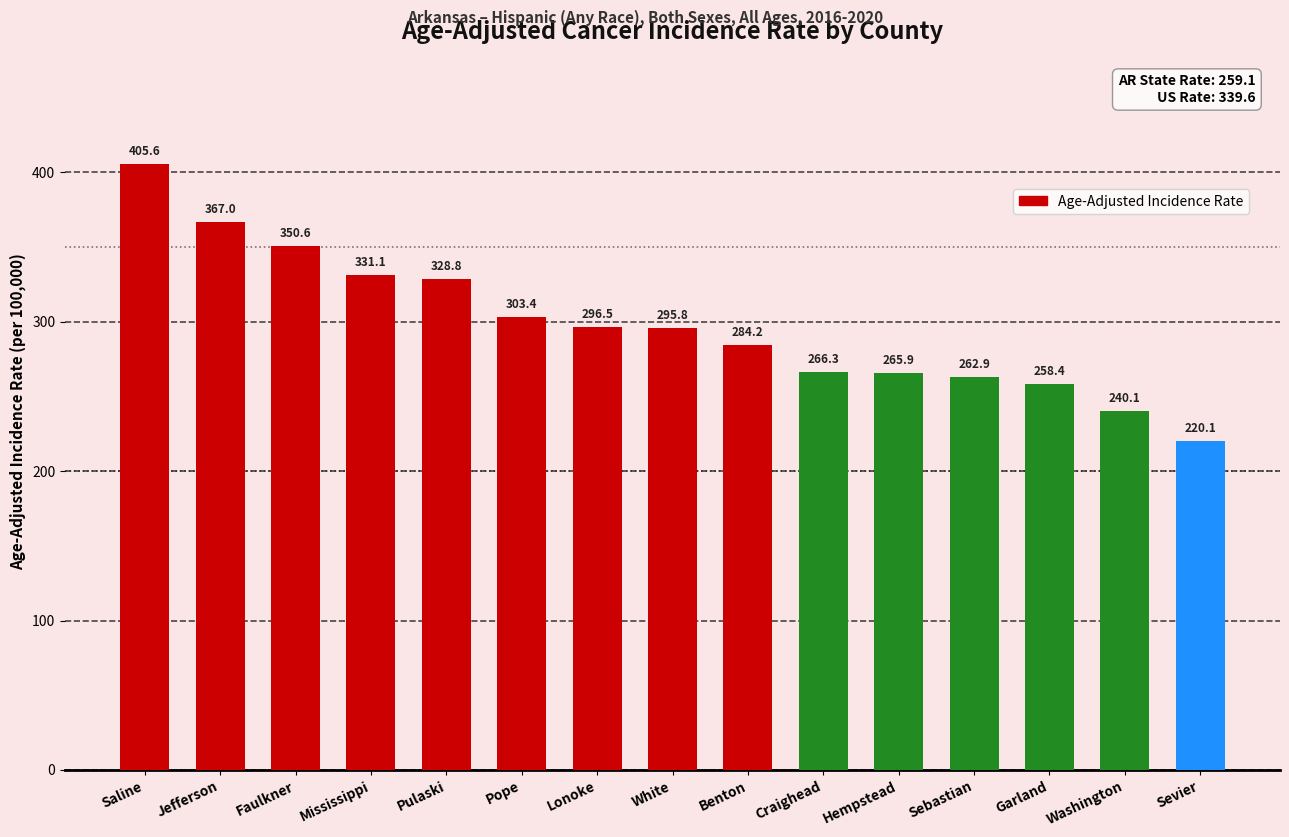

Are the bars grouped side by side (vs. stacked)?

No